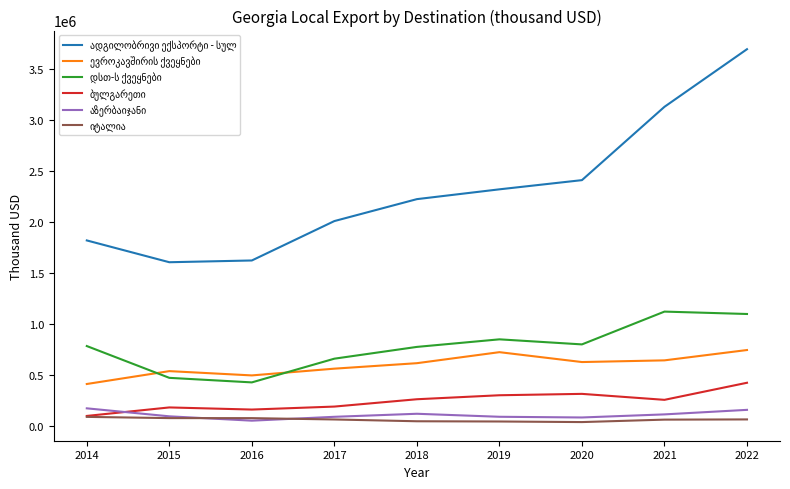

What is the total value across all series at 2014?

3352138.5